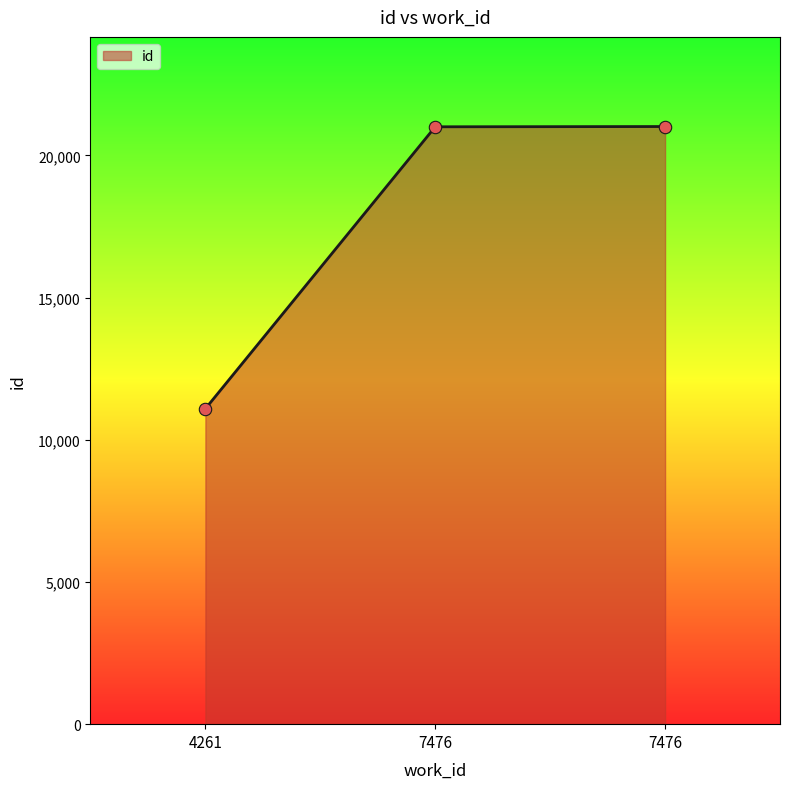

How many series are shown in this chart?

1